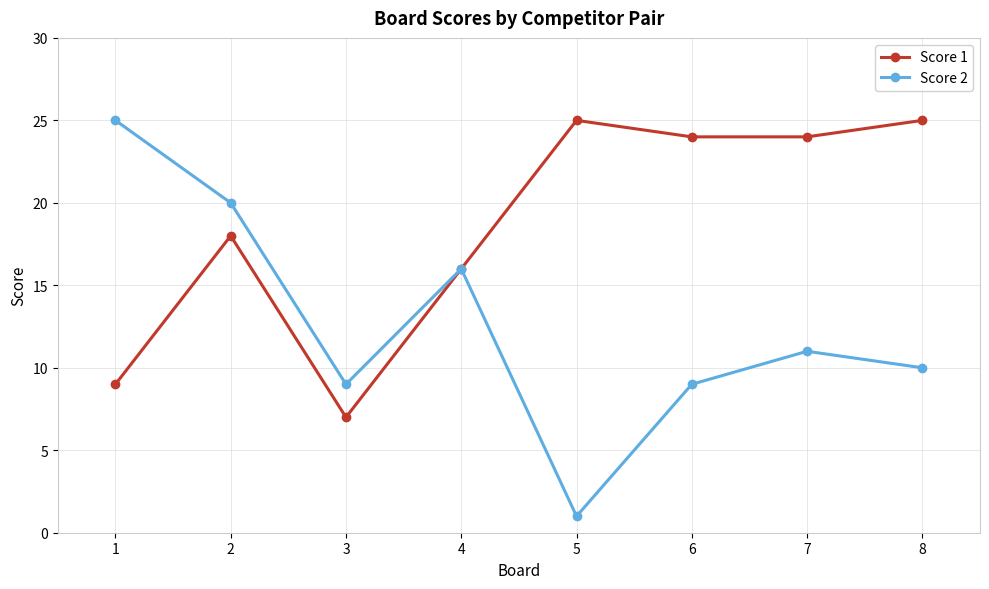

List the series in order of their overall mean, highest first.

Score 1, Score 2